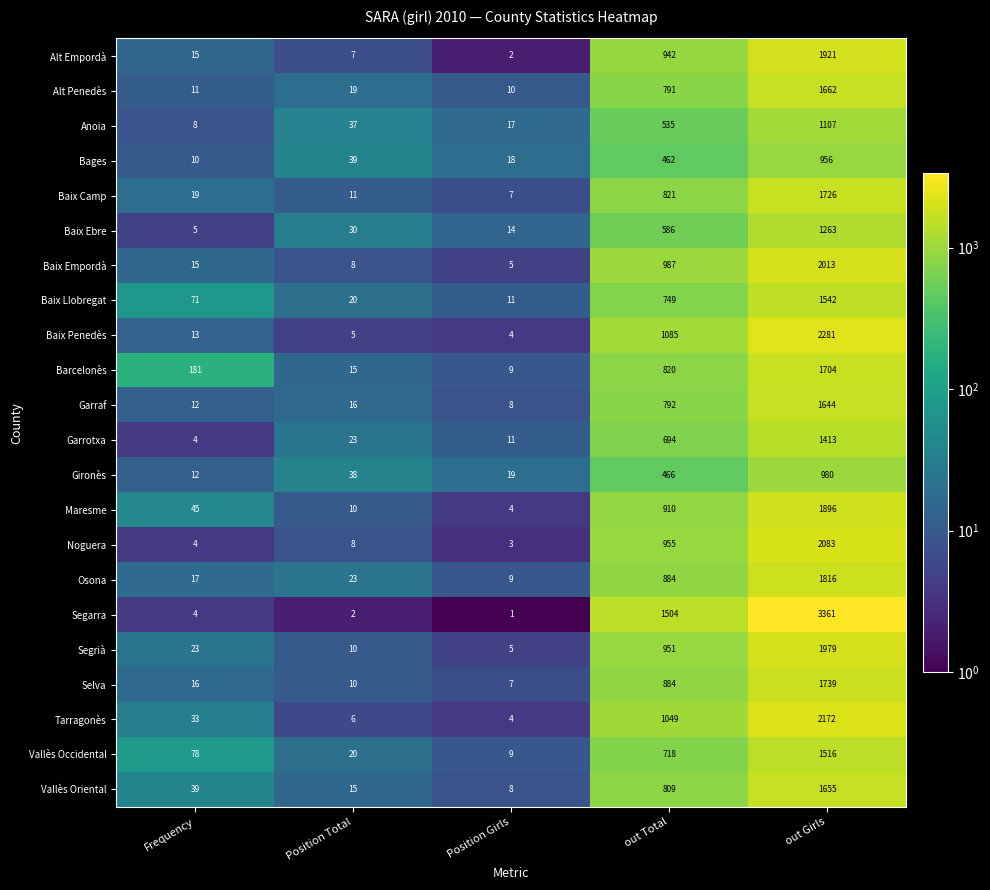

Is the value of Segrià at out Total greater than the value of Garrotxa at Position Total?

Yes